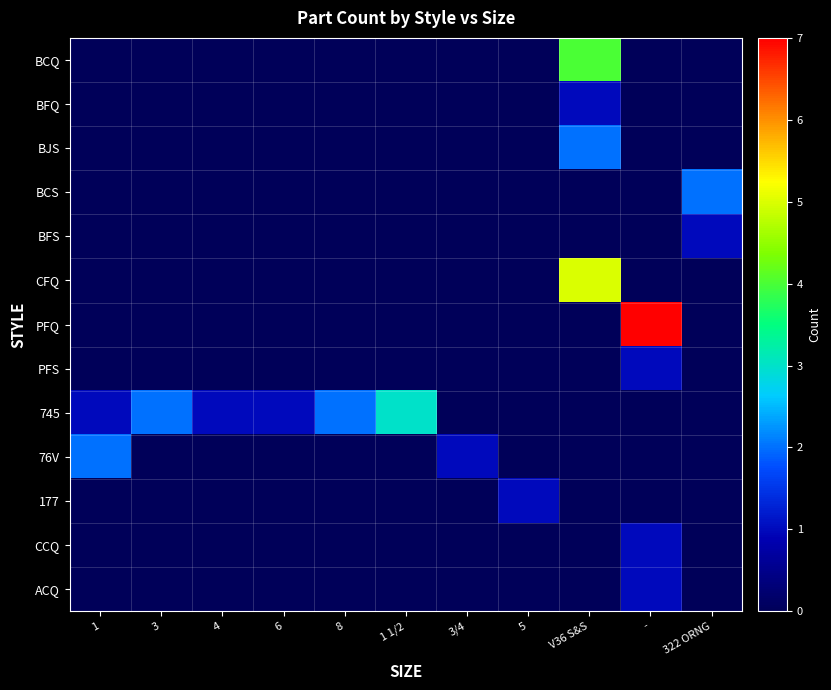

Which category has the lowest value across all series?

1